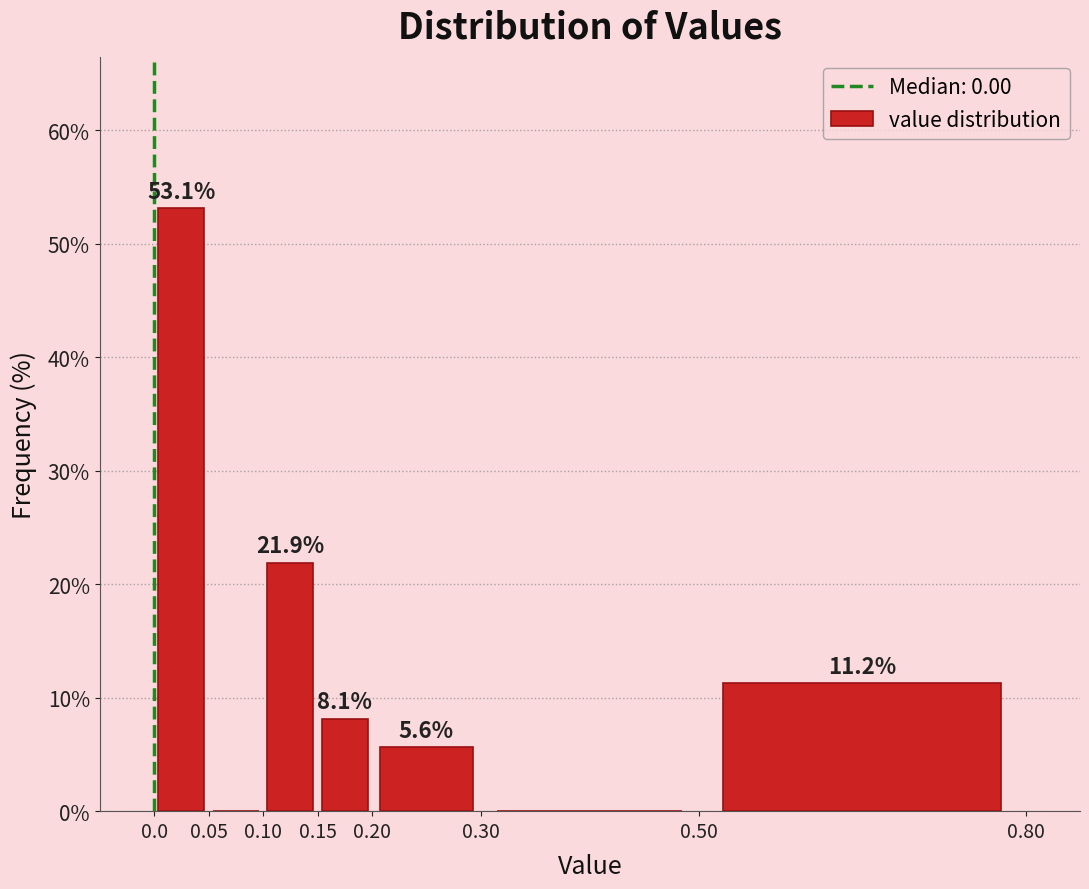

Over which range of the x-axis is the bar tallest?

0.0 to 0.05